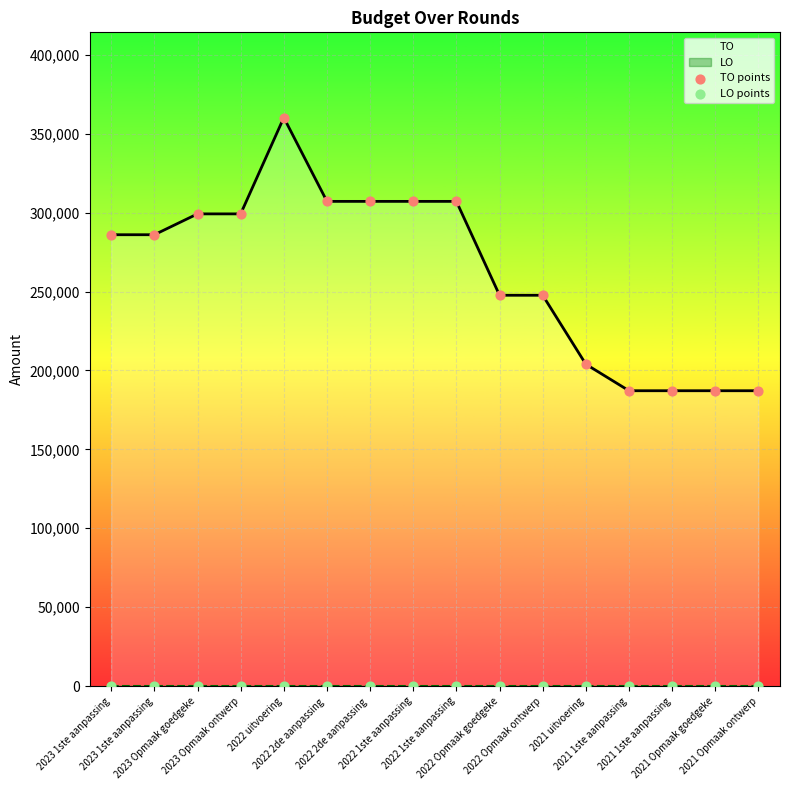

Is the value of LO at 2022 2de aanpassing  greater than the value of TO at 2023 1ste aanpassing?

No